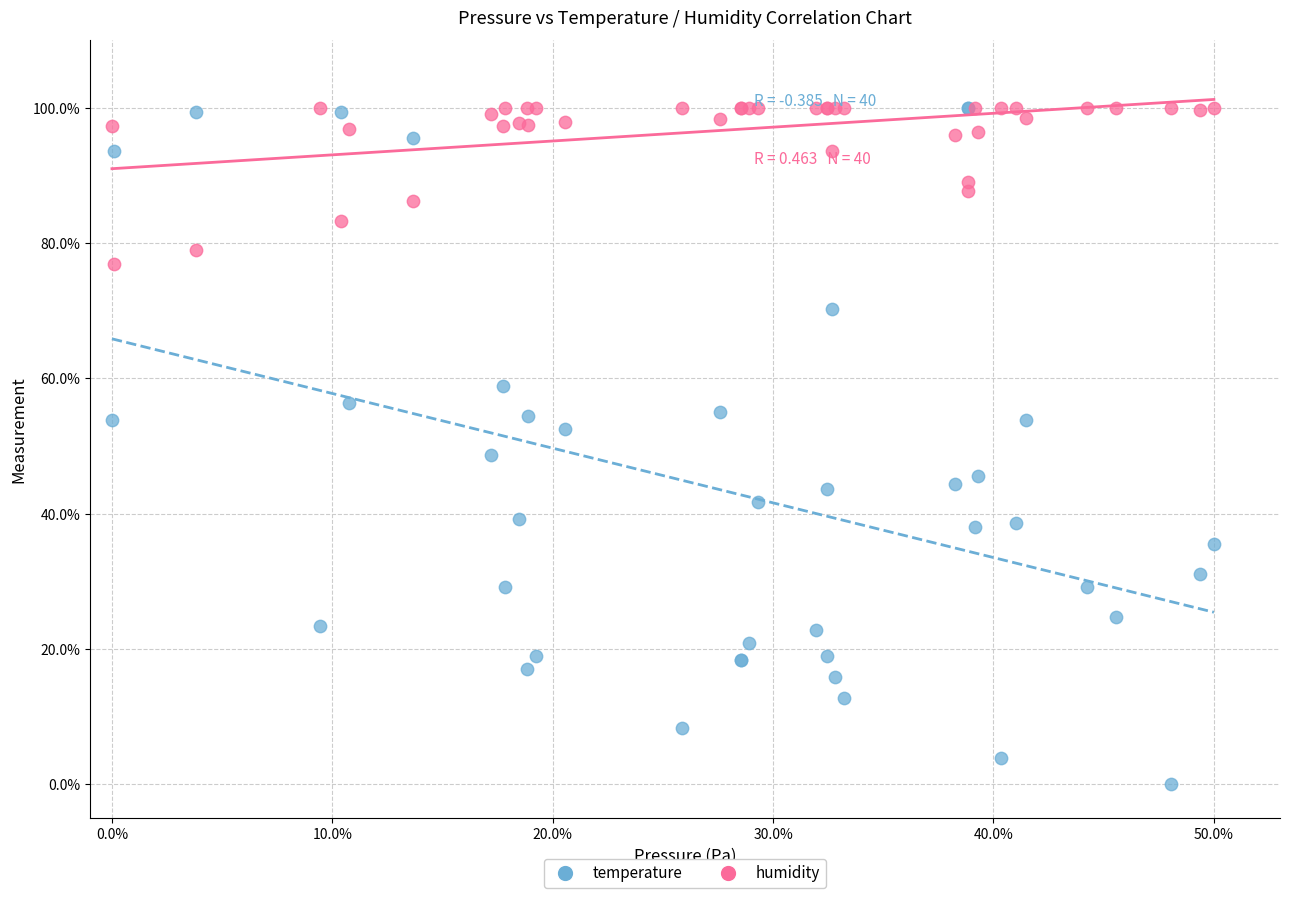

In the temperature series, what Y value is closest to 50?

48.7